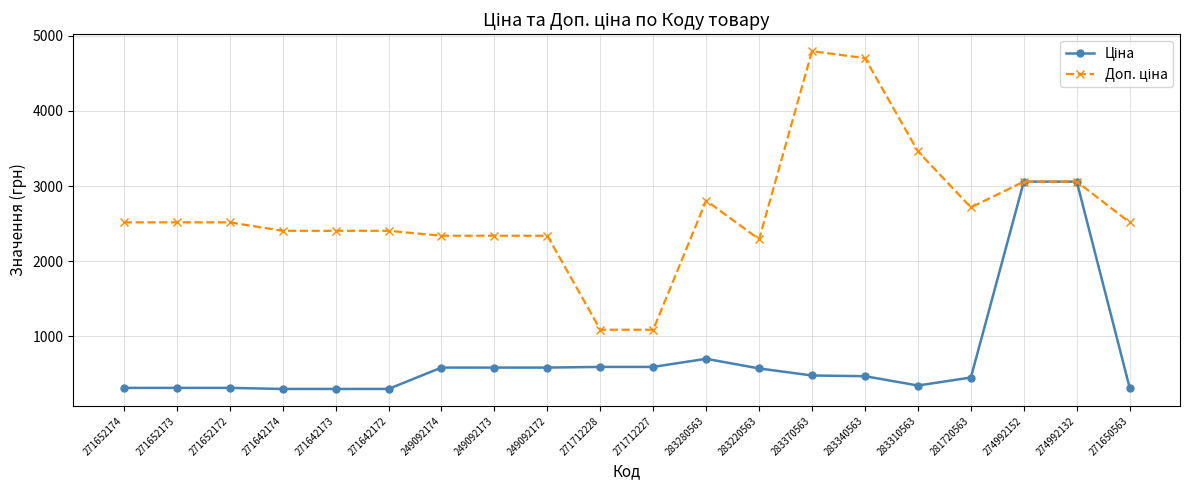

What is the greatest value displayed?

4796.4